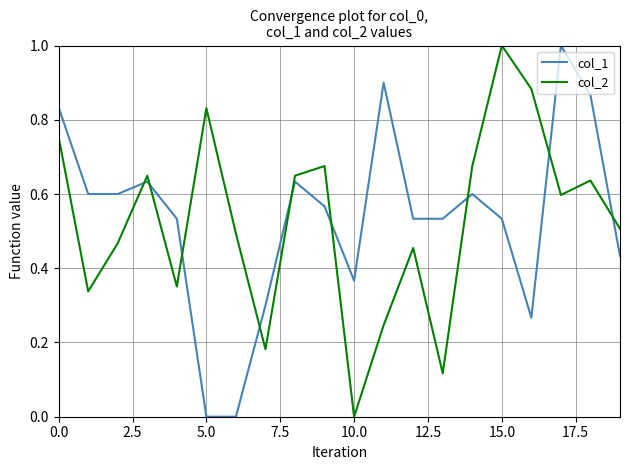

Which series ends up on top after the final intersection of col_2 and col_1?

col_2